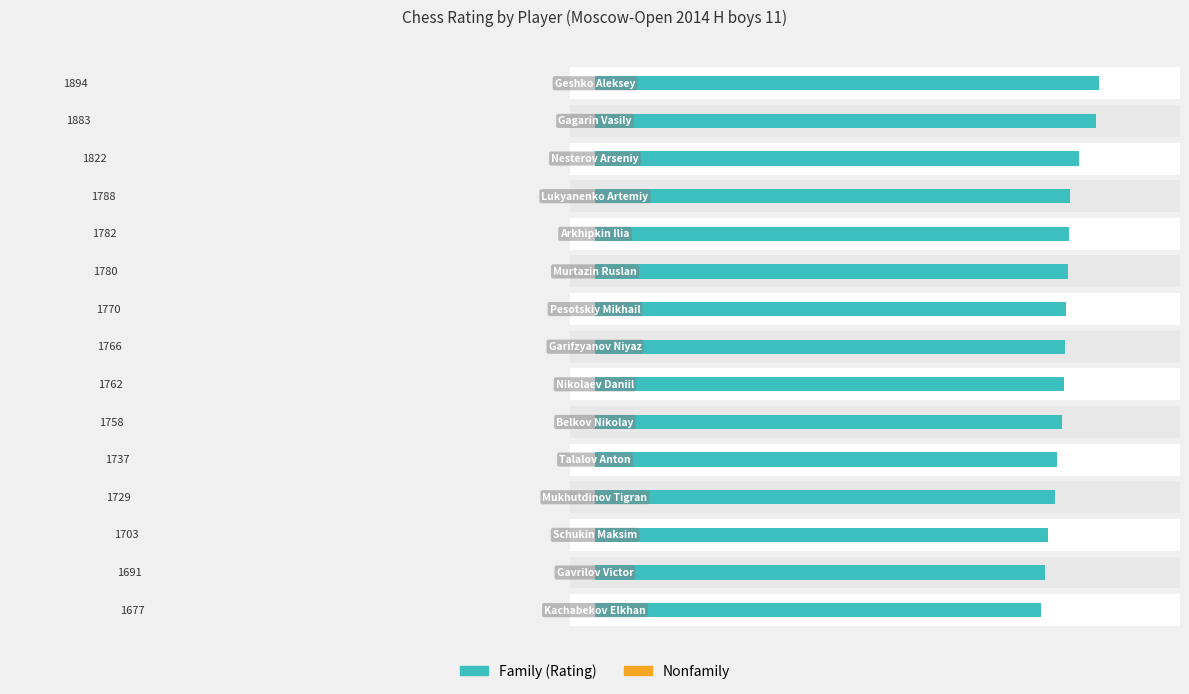

Is it true that Family equals 3070.7 at 11?

False